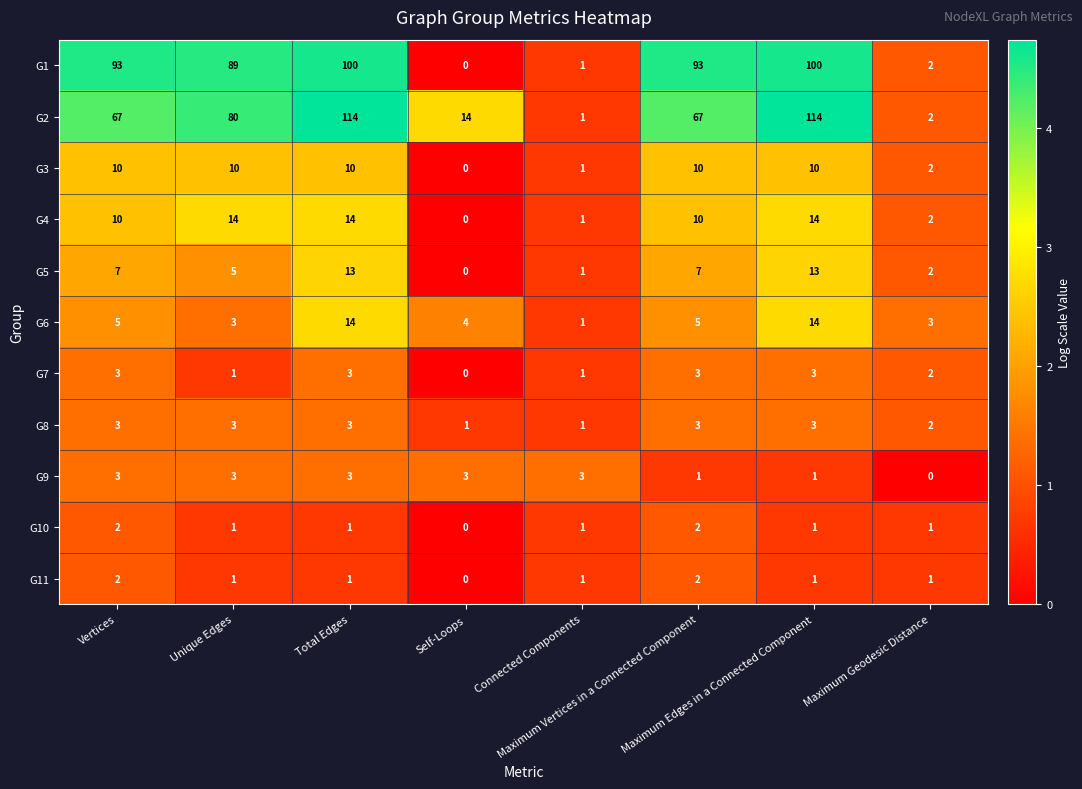

What is the difference between the maximum and minimum values in the G9 series?

3